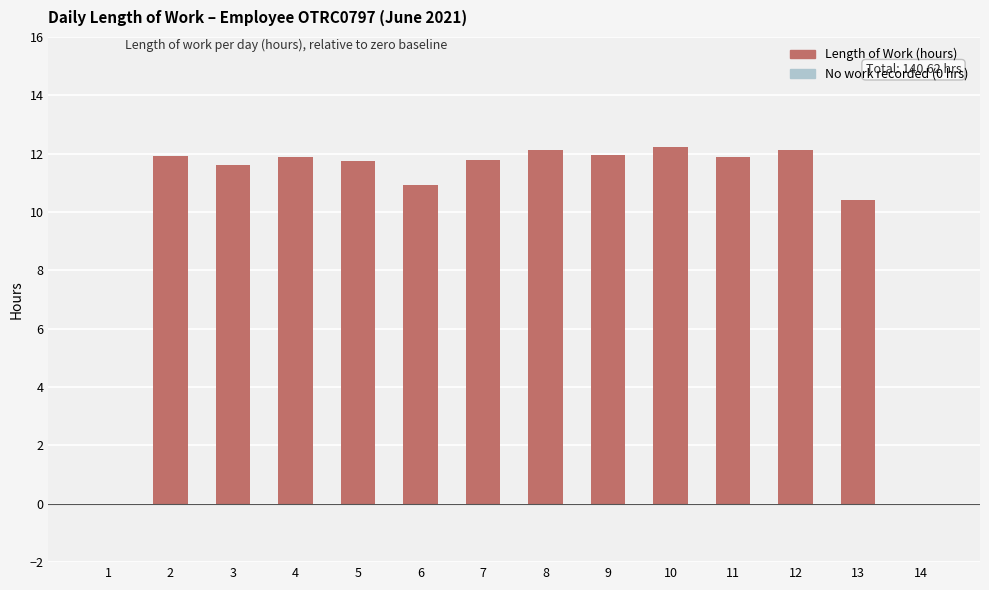

What is the ratio of the value at 5 to the value at 7?

1.0